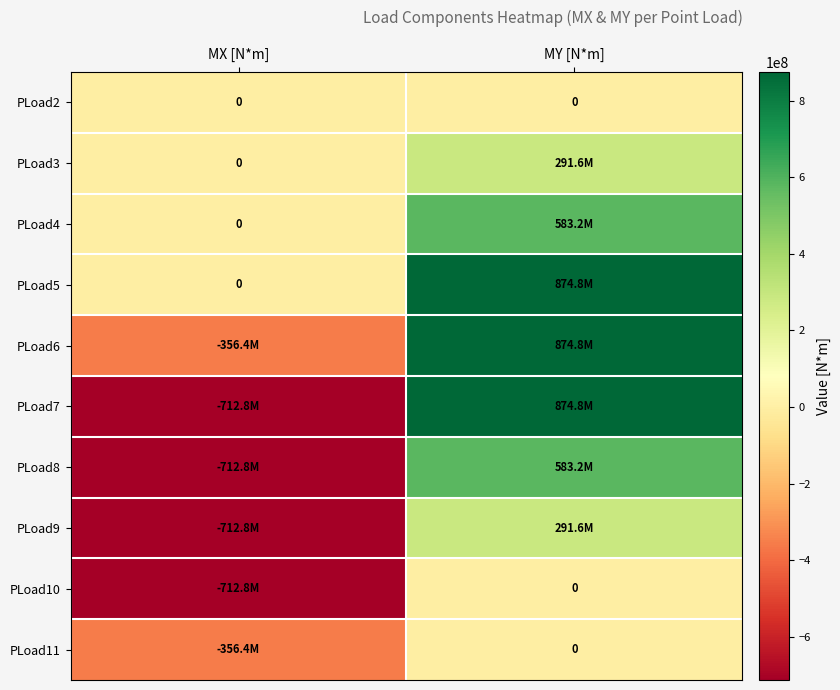

The PLoad2 series shows 0 at MX [N*m]. True or false?

True